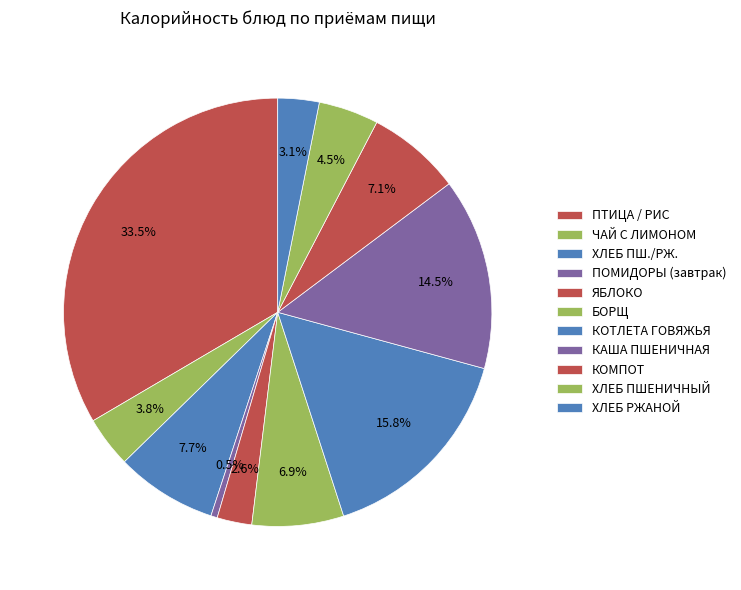

How many segments does this pie chart have?

11